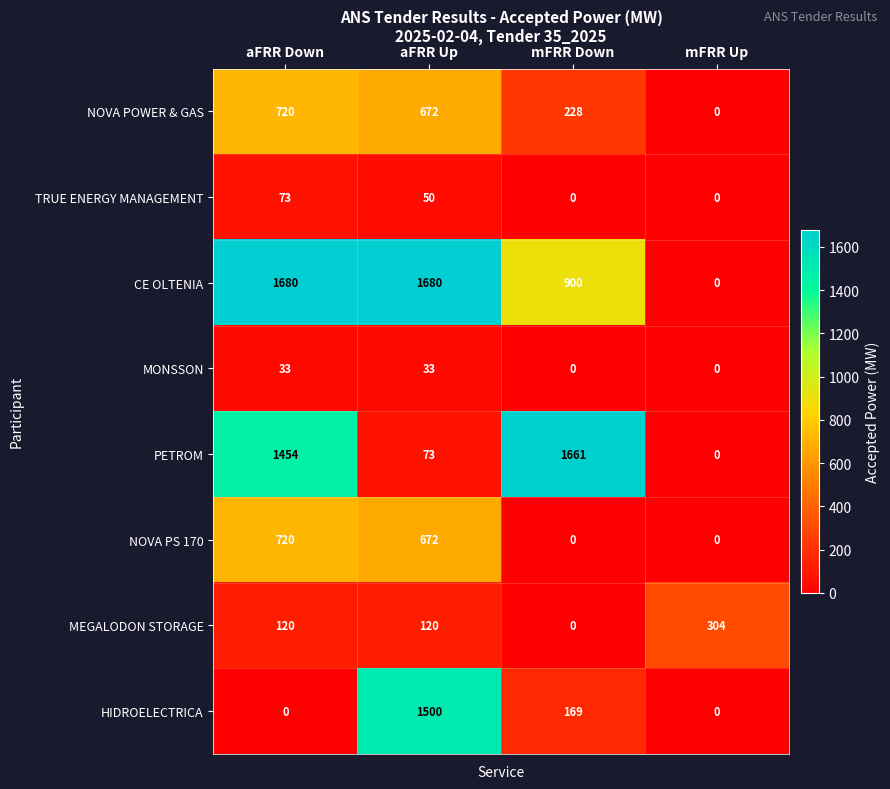

What is the greatest value displayed?

1680